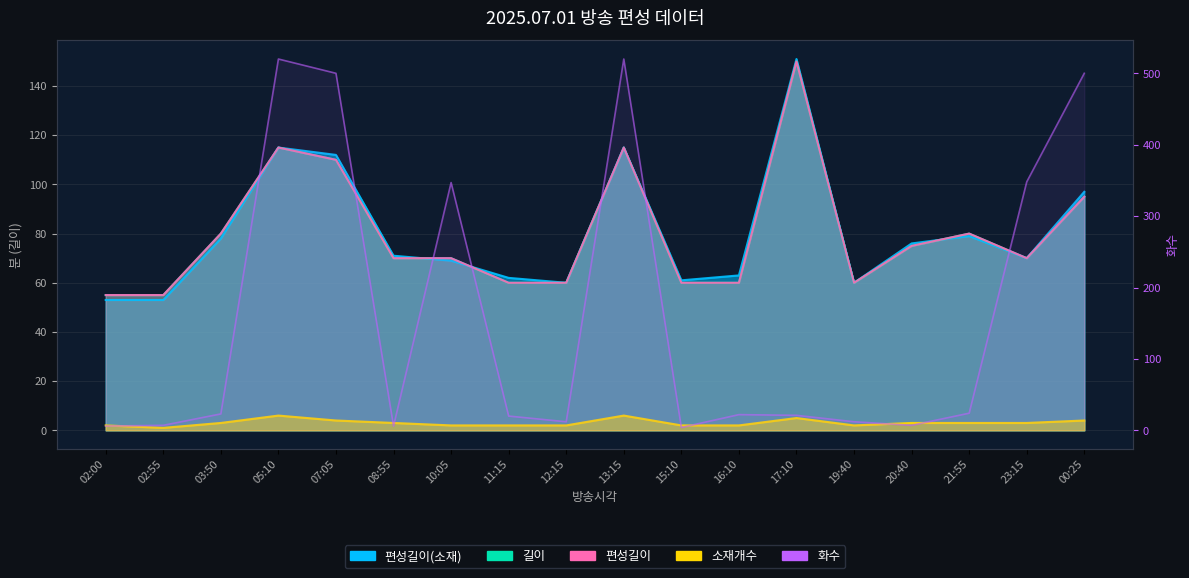

Rank the series at 08:55 from lowest to highest value.

소재개수, 화수, 길이, 편성길이, 편성길이(소재)